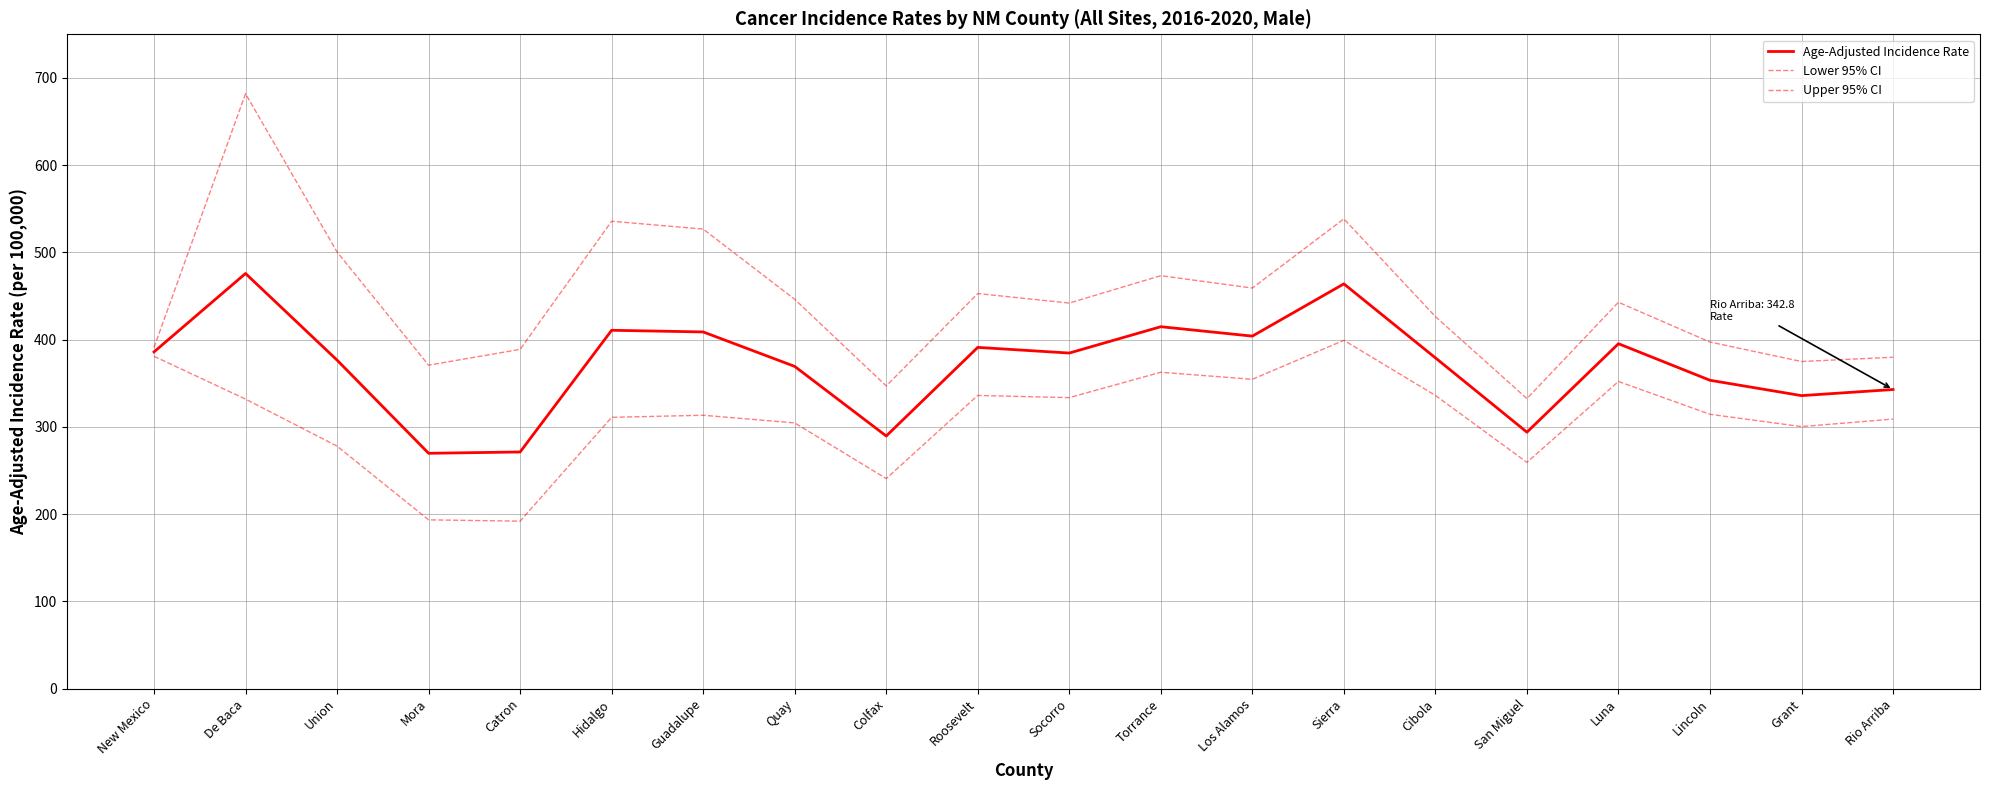

How many values in the Age-Adjusted Incidence Rate series are below 384?

10